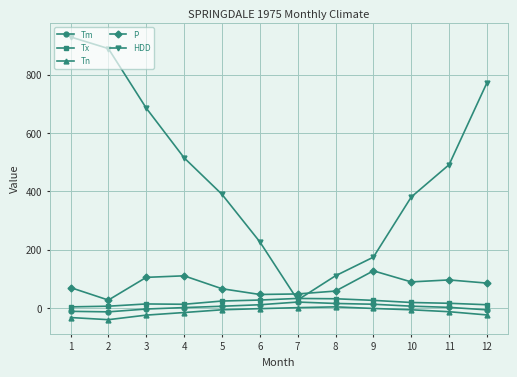

Count the number of data series in this chart.

5